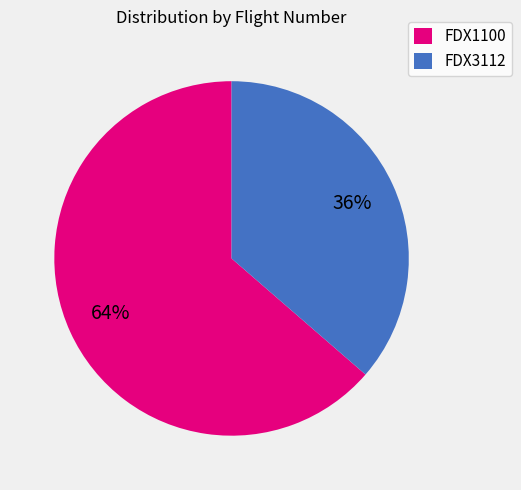

True or false: FDX3112 accounts for 22% of the total.

False